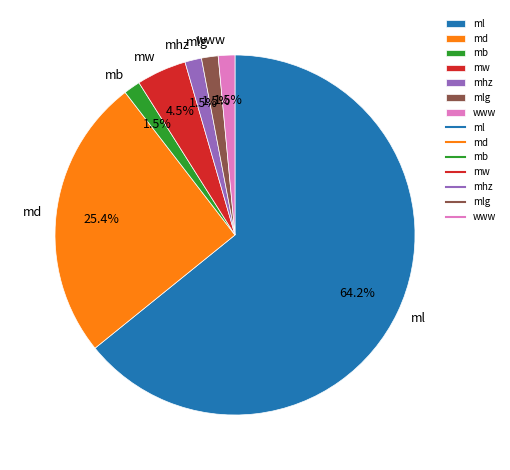

Which category accounts for the majority?

ml